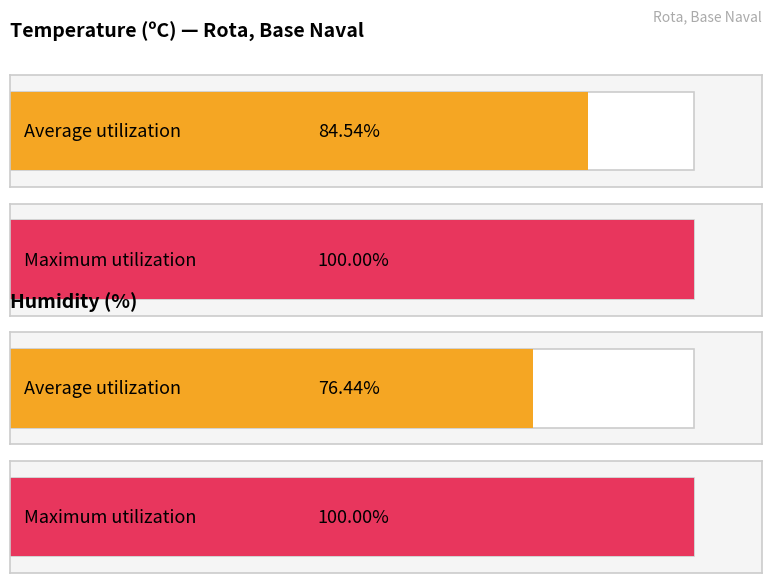

The value of Humidity (%) at 13:00 is 22.3. True or false?

False